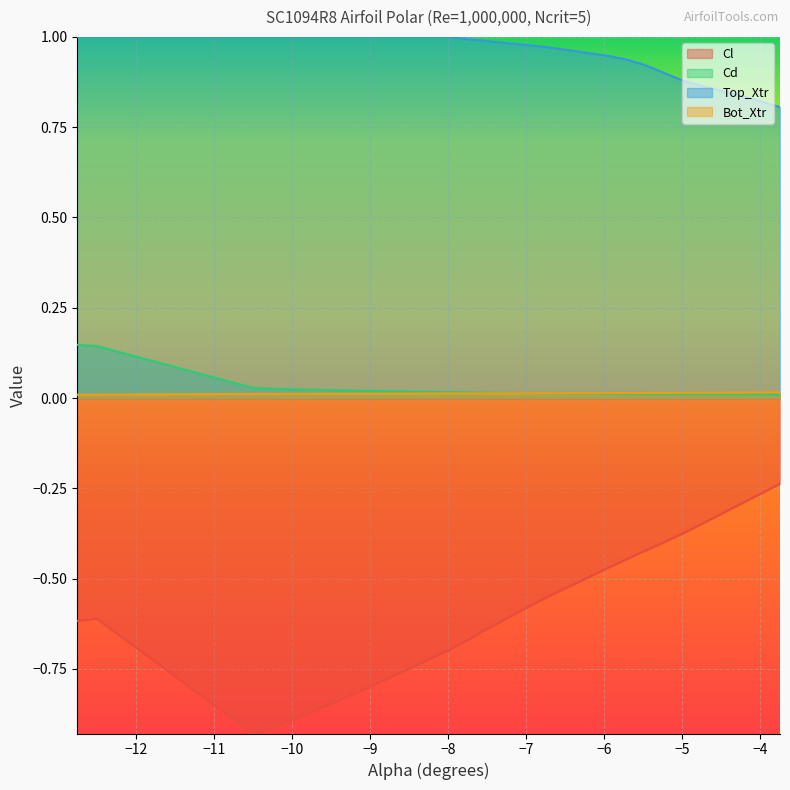

At which label does Top_Xtr reach its peak?

-12.75